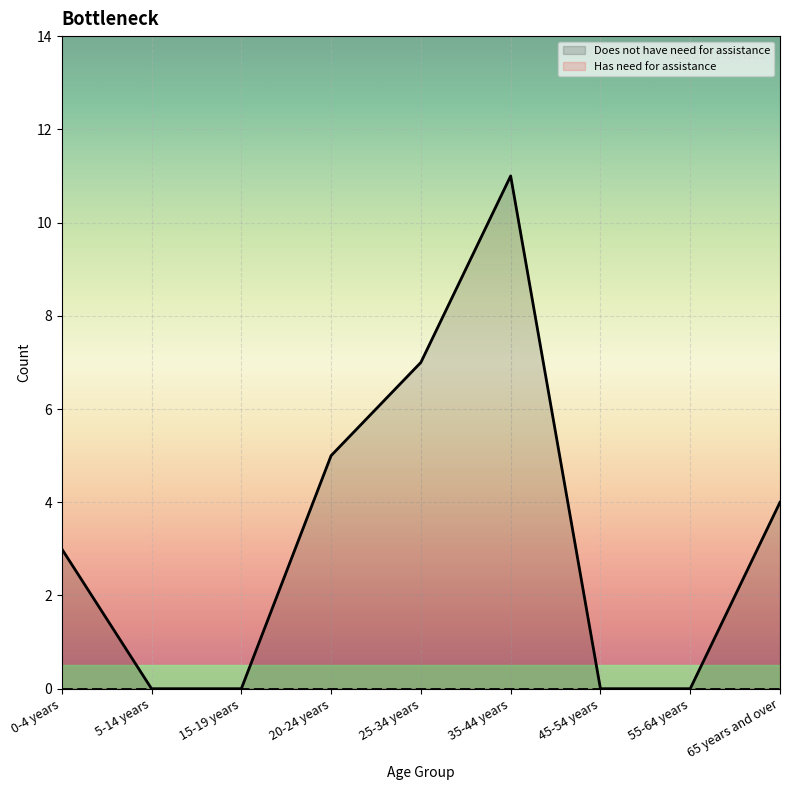

What position from the left is 25-34 years?

5